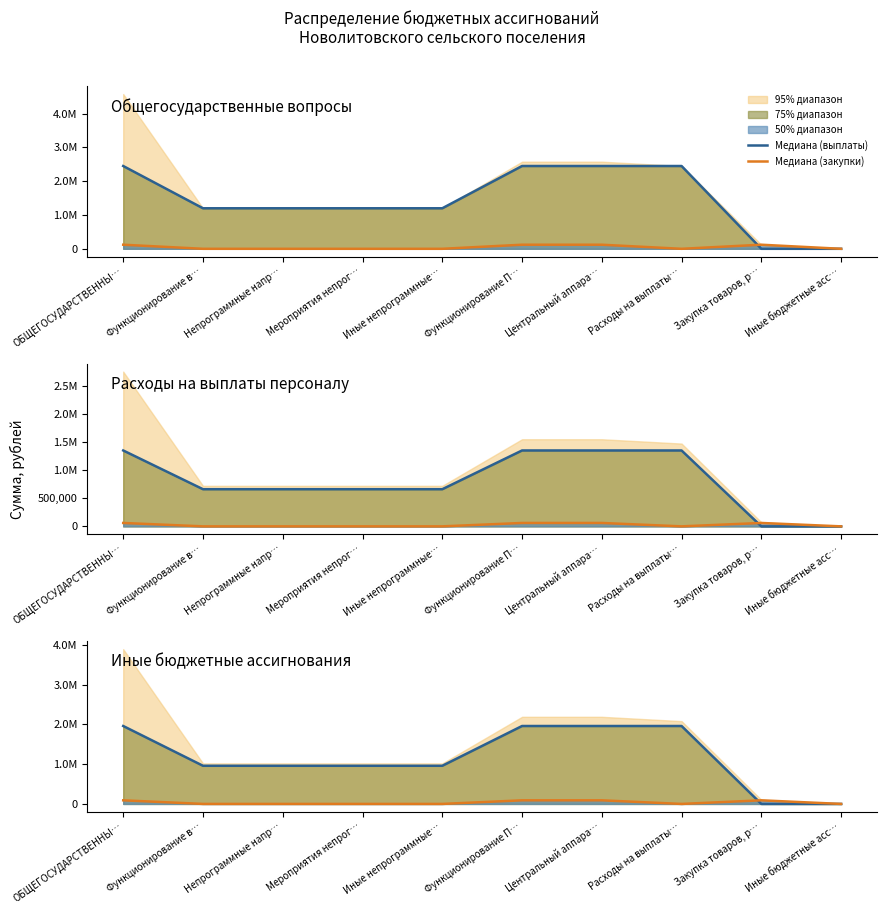

List the labels in order of Медиана (закупки) value, smallest first.

Функционирование в…, Непрограммные напр…, Мероприятия непрог…, Иные непрограммные…, Расходы на выплаты…, Иные бюджетные асс…, ОБЩЕГОСУДАРСТВЕННЫ…, Функционирование П…, Центральный аппара…, Закупка товаров, р…